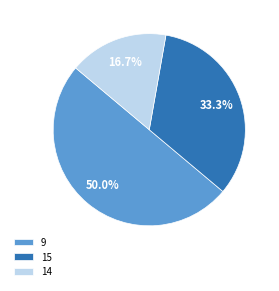

To the nearest percent, what is the difference between the largest and smallest slice percentages?

33%